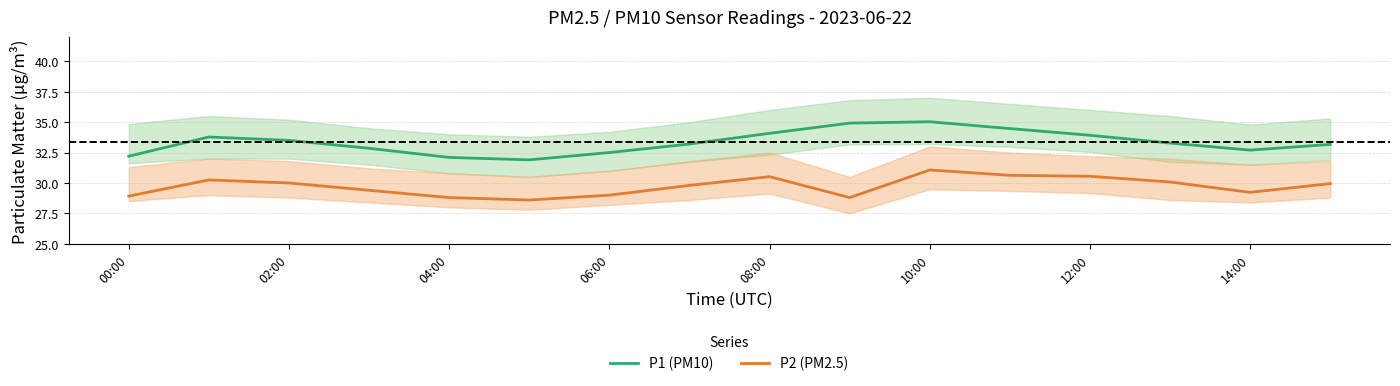

What is the minimum value for P2 (PM2.5)?

28.6